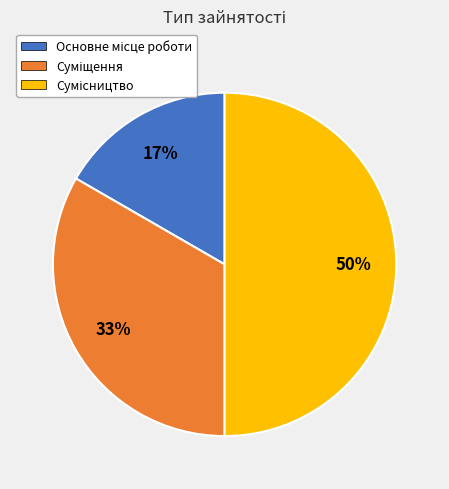

To the nearest percent, what is the average slice percentage?

33%